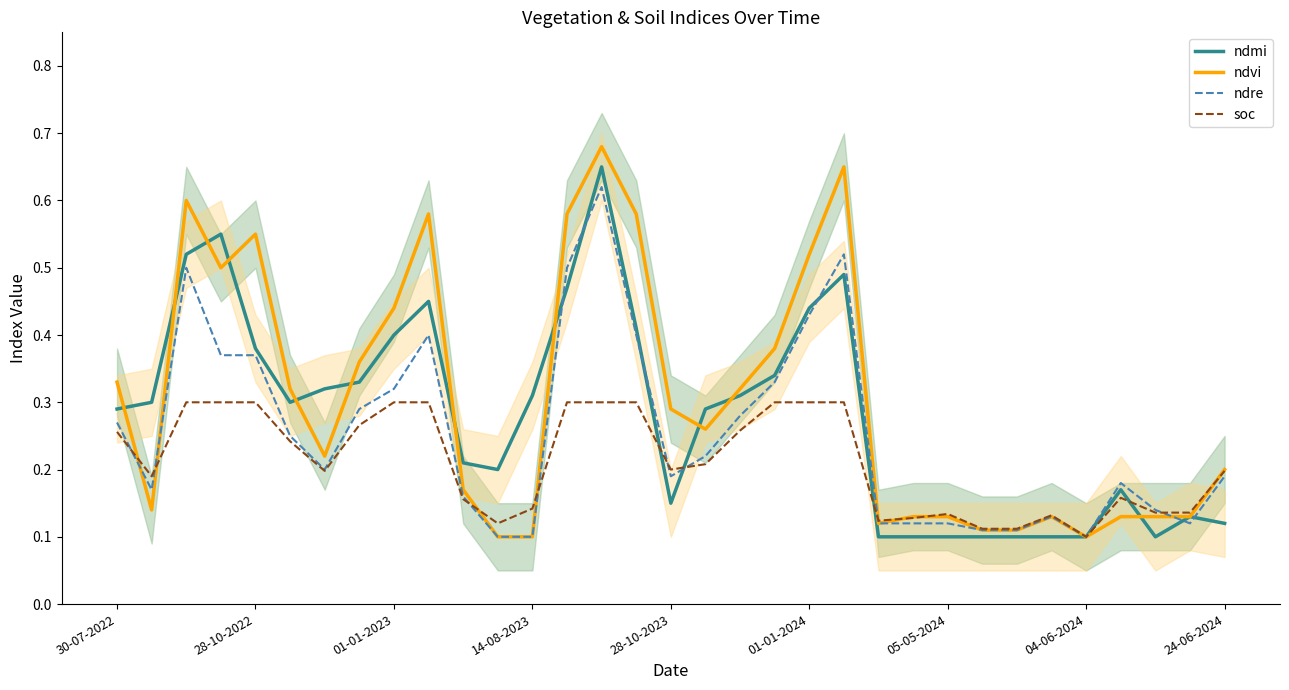

How many lines are shown in the chart?

4